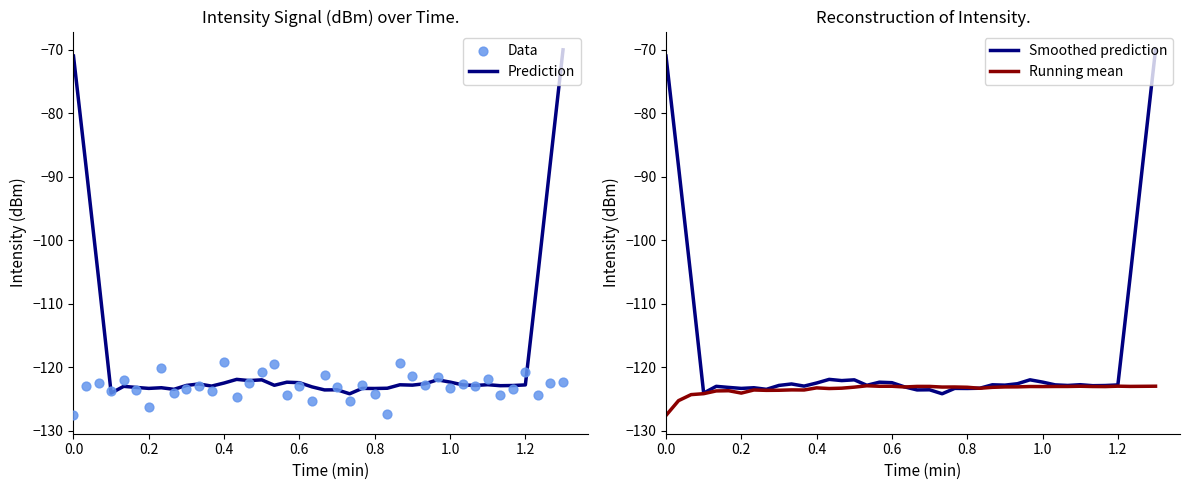

Which series has the largest total across all categories?

Prediction